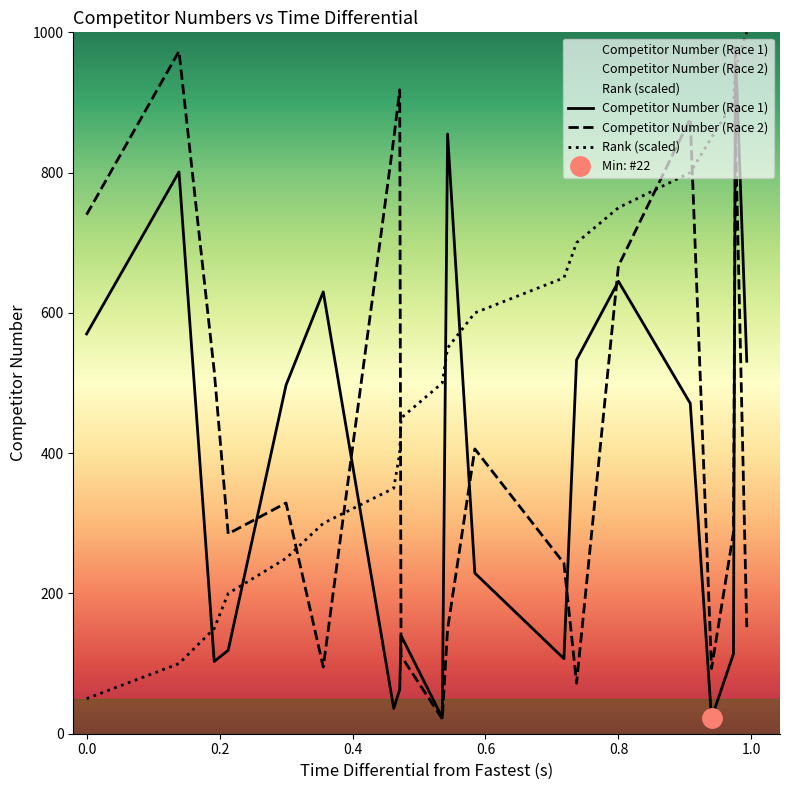

What is the difference between the second highest and second lowest values in the Competitor Number (Race 2) series?

846